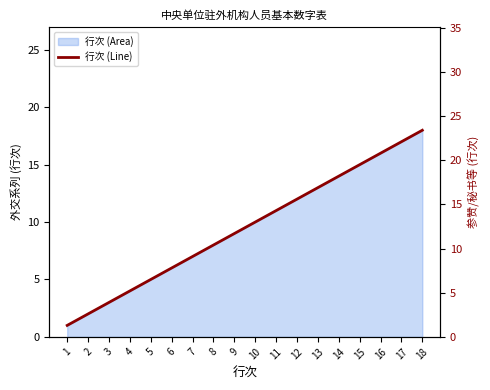

Does the chart have visible grid lines?

No